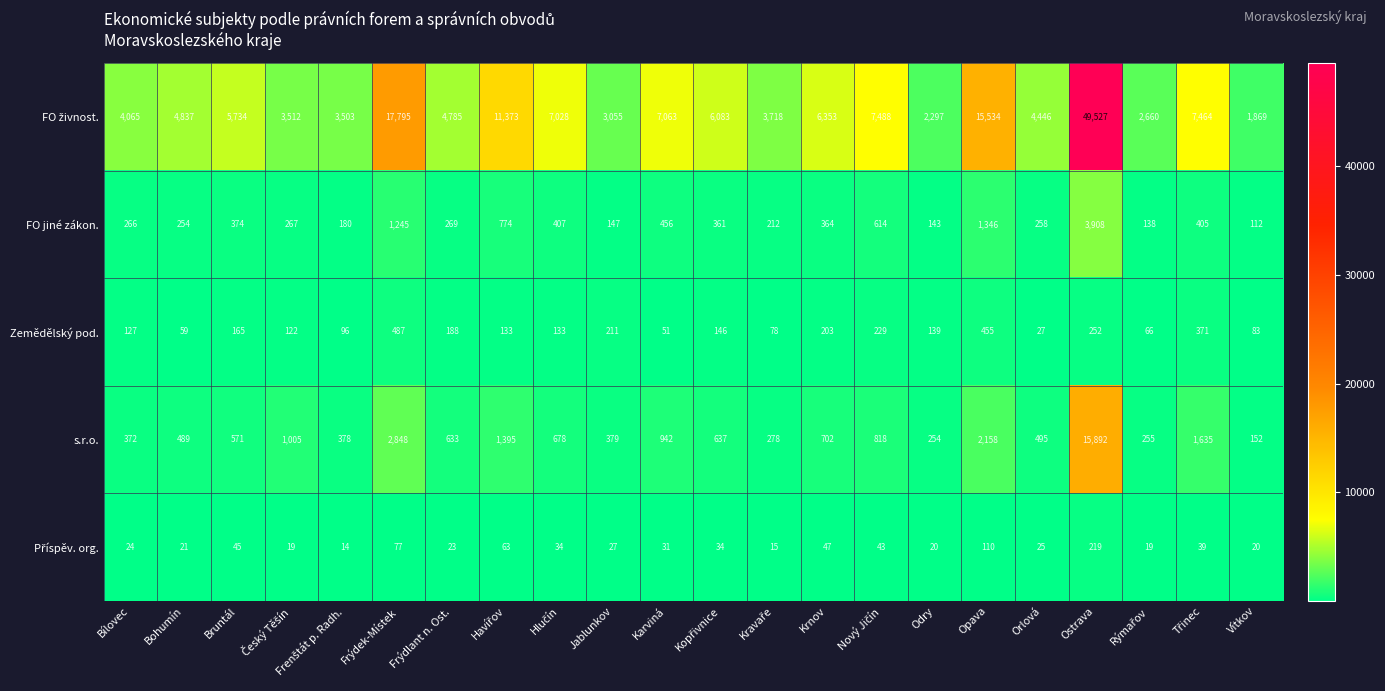

What is the smallest value displayed?

14